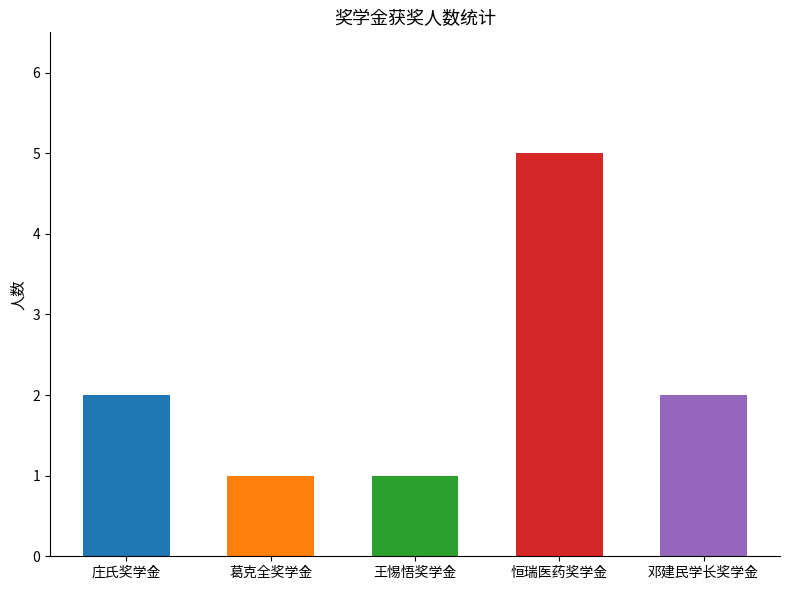

What is the difference between the second highest and second lowest values?

1